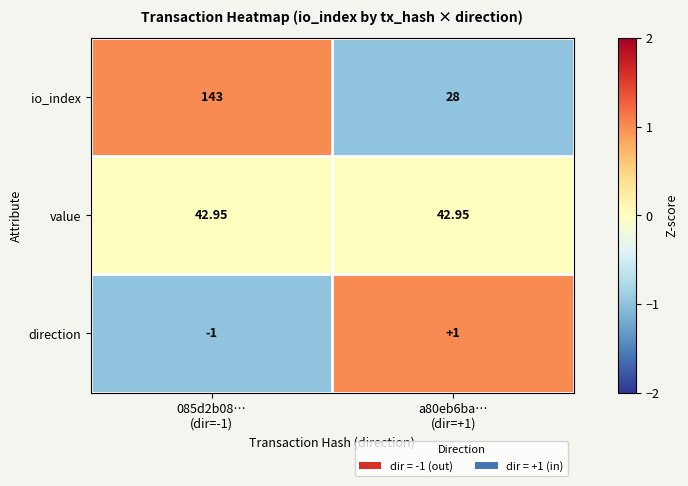

Which series has the largest total across all categories?

io_index